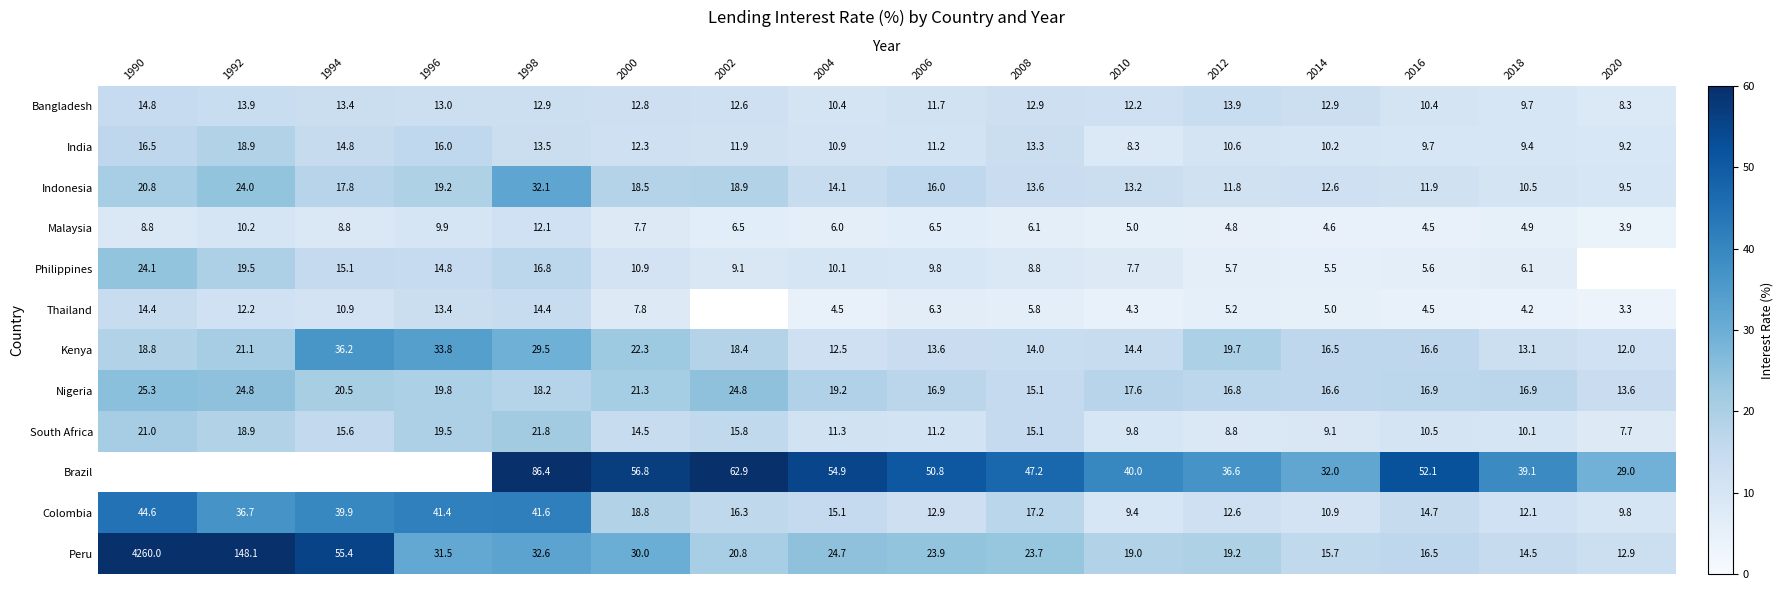

What is the spread (max minus min) of values at 2008?

41.4